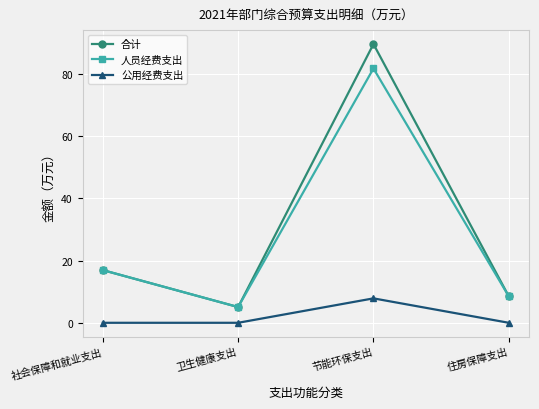

What is the difference between the maximum and minimum values in the 合计 series?

84.6